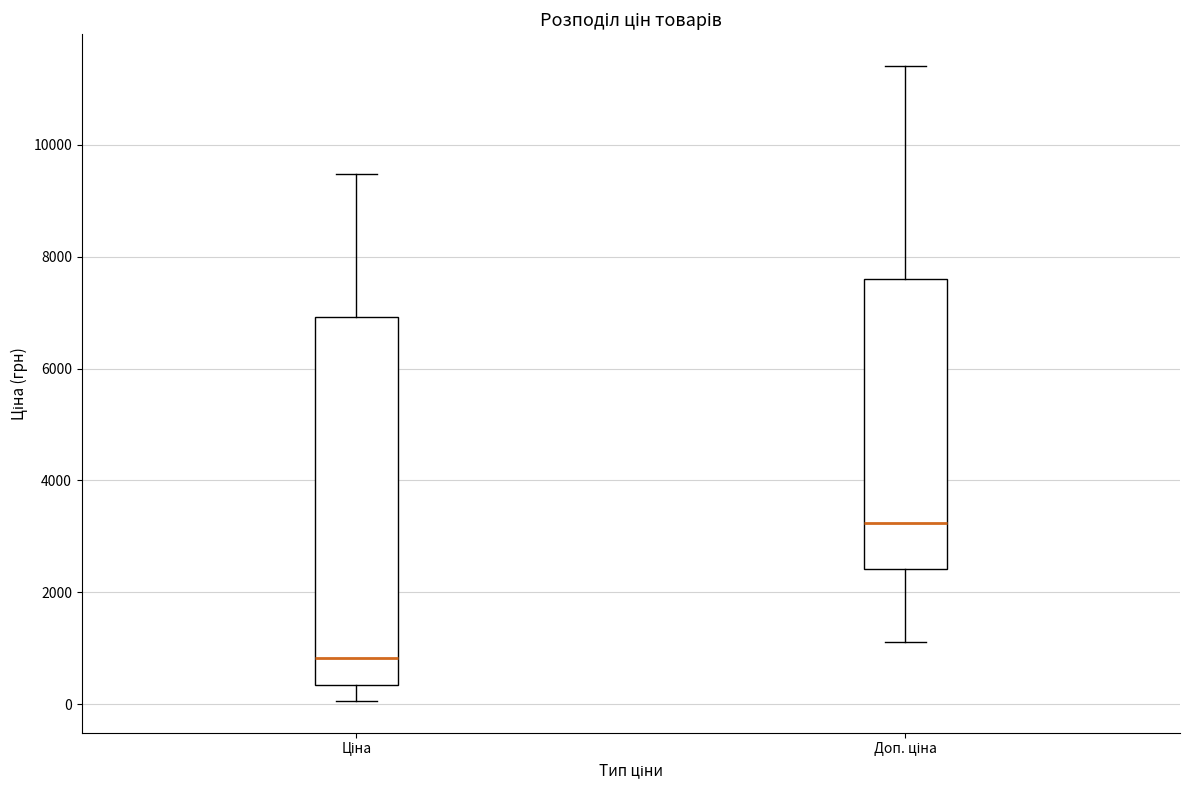

Where is the lower edge of the box for Ціна on the y-axis? The values are not printed on the chart, so give them approximately, as read against the axis.

400